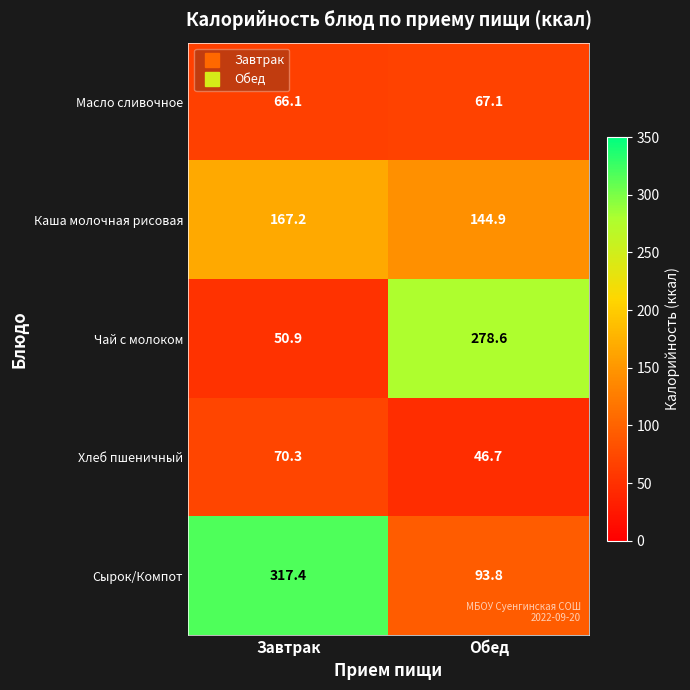

At which label is Масло сливочное closest to 66?

Завтрак